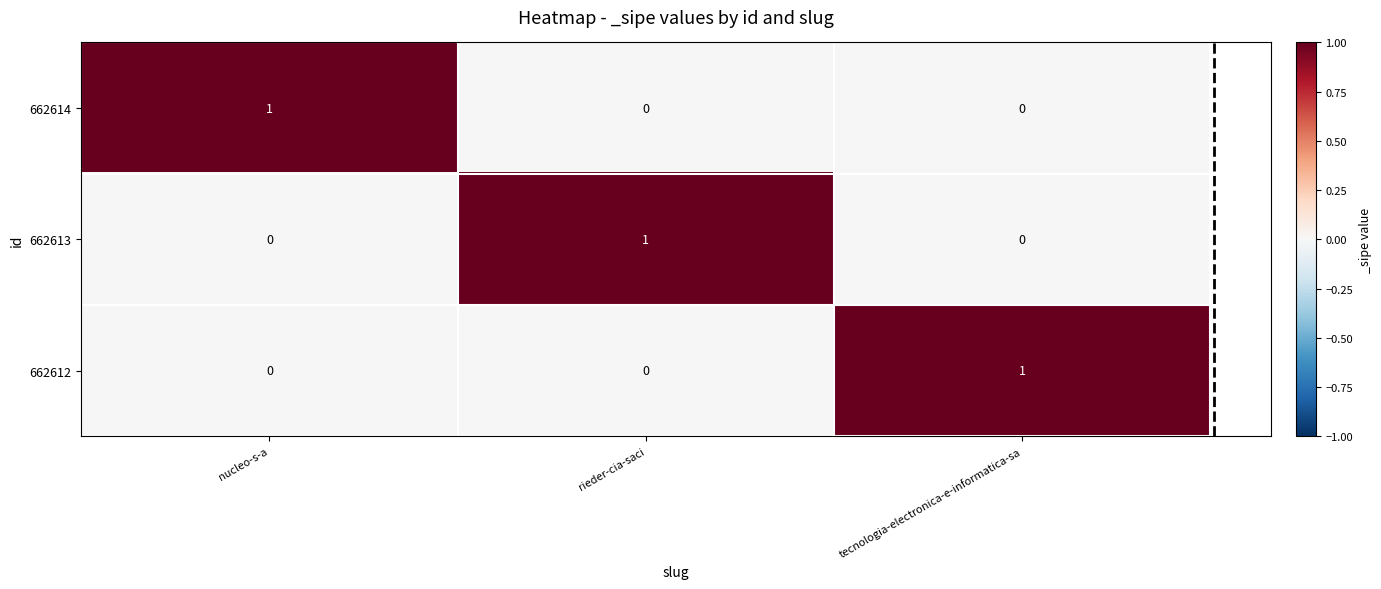

The value of 662613 at rieder-cia-saci is 1. True or false?

True